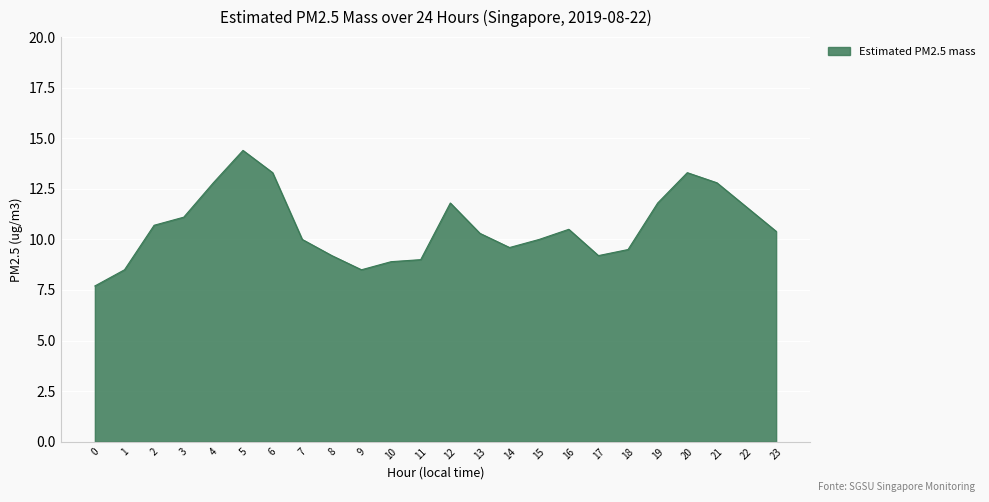

How many lines are shown in the chart?

1